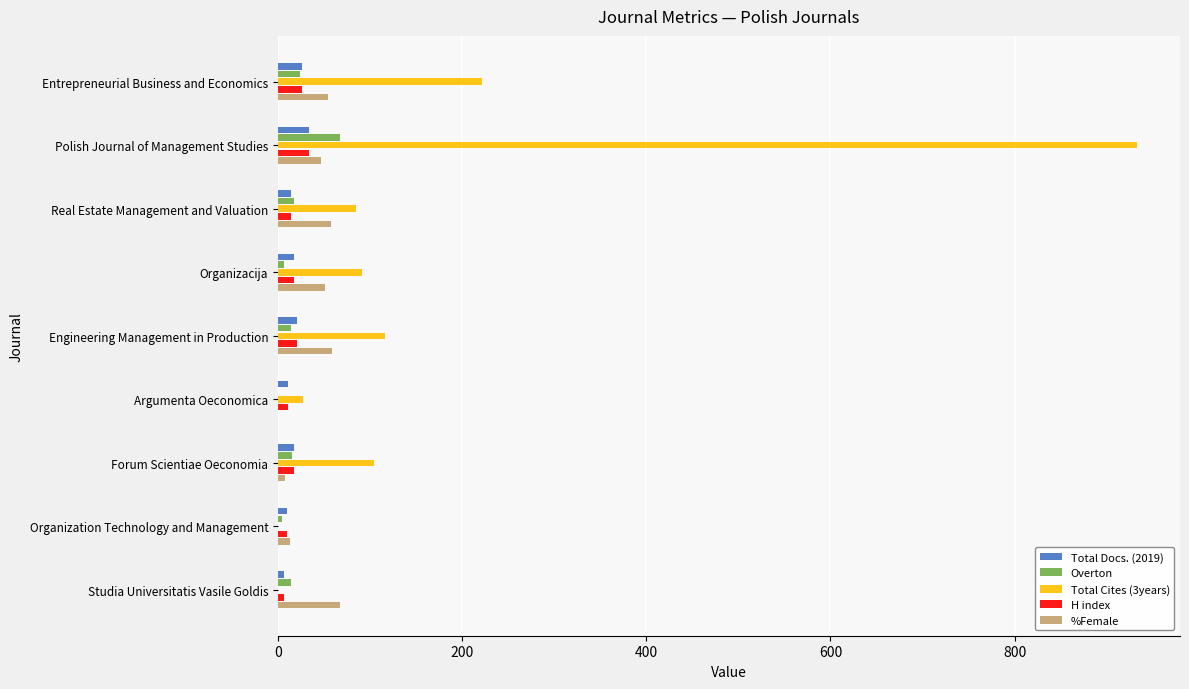

Which label corresponds to the largest value in the chart?

Polish Journal of Management Studies